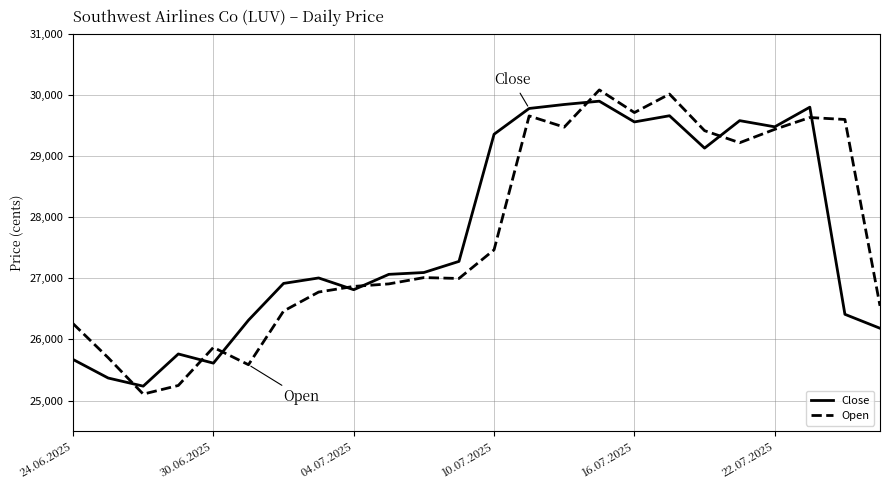

What is the greatest value displayed?

30078